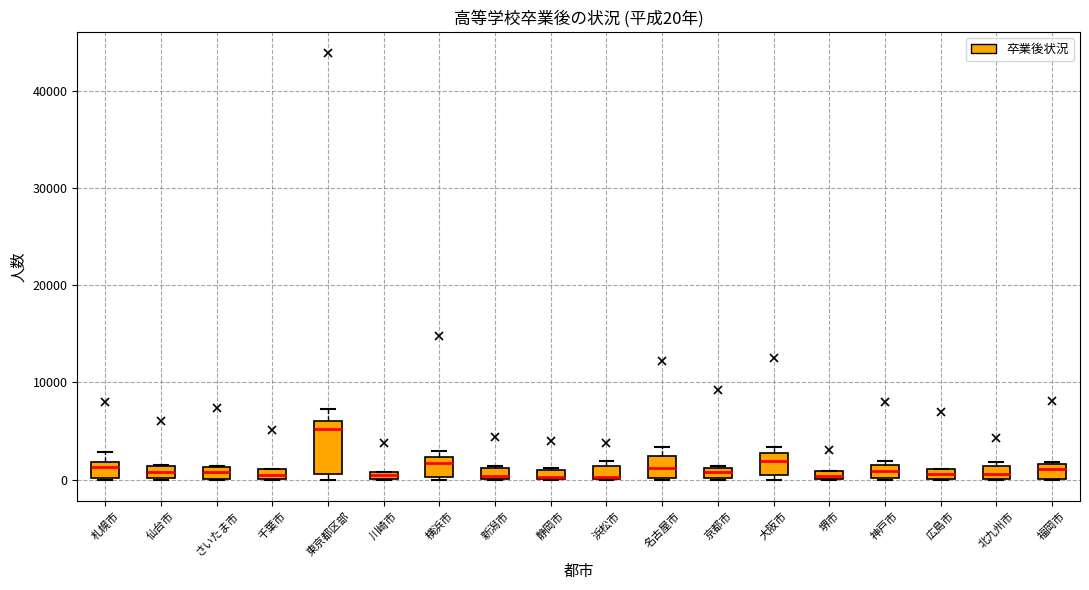

Which box's median line is the highest?

東京都区部